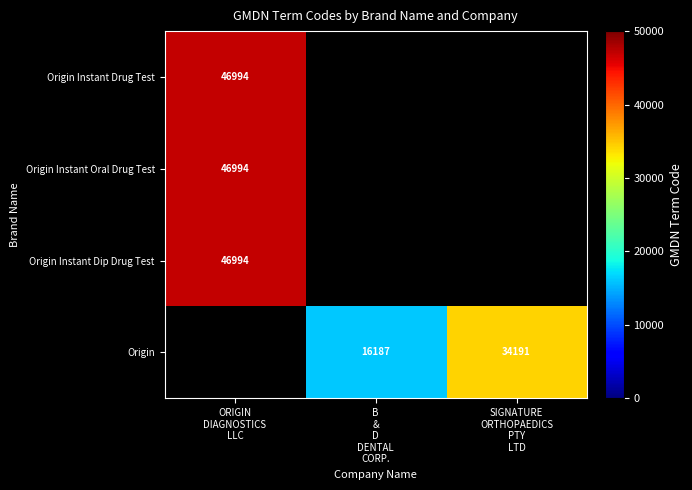

At how many categories does at least one series exceed 19415?

2